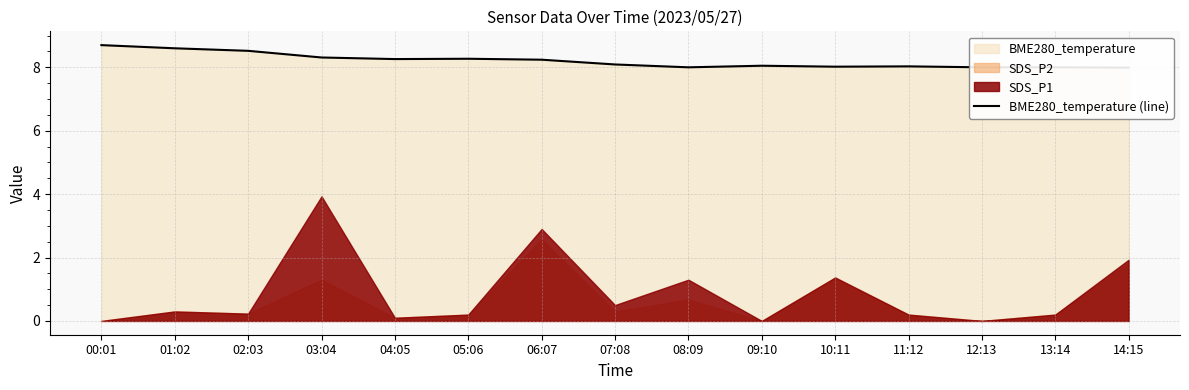

What position from the right is 02:03?

13